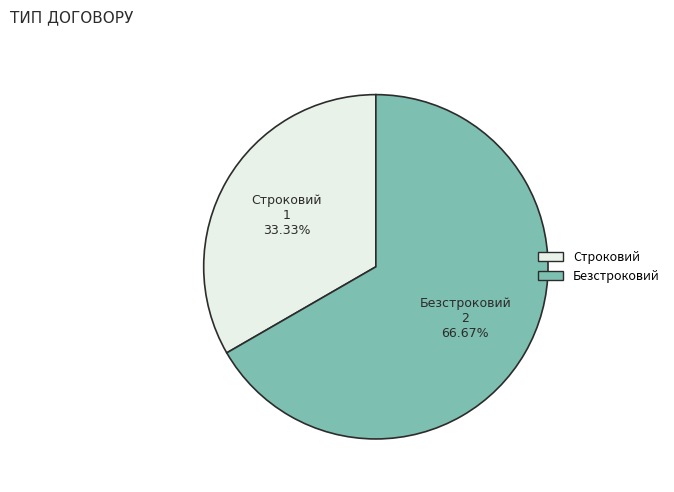

Count the number of slices in the pie.

2